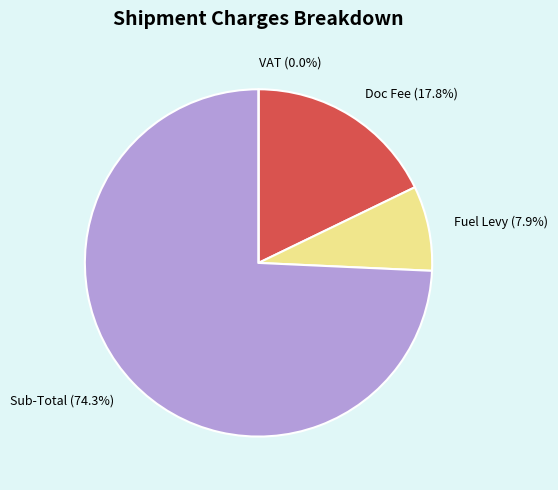

Is it true that Sub-Total is 62% of the pie?

False